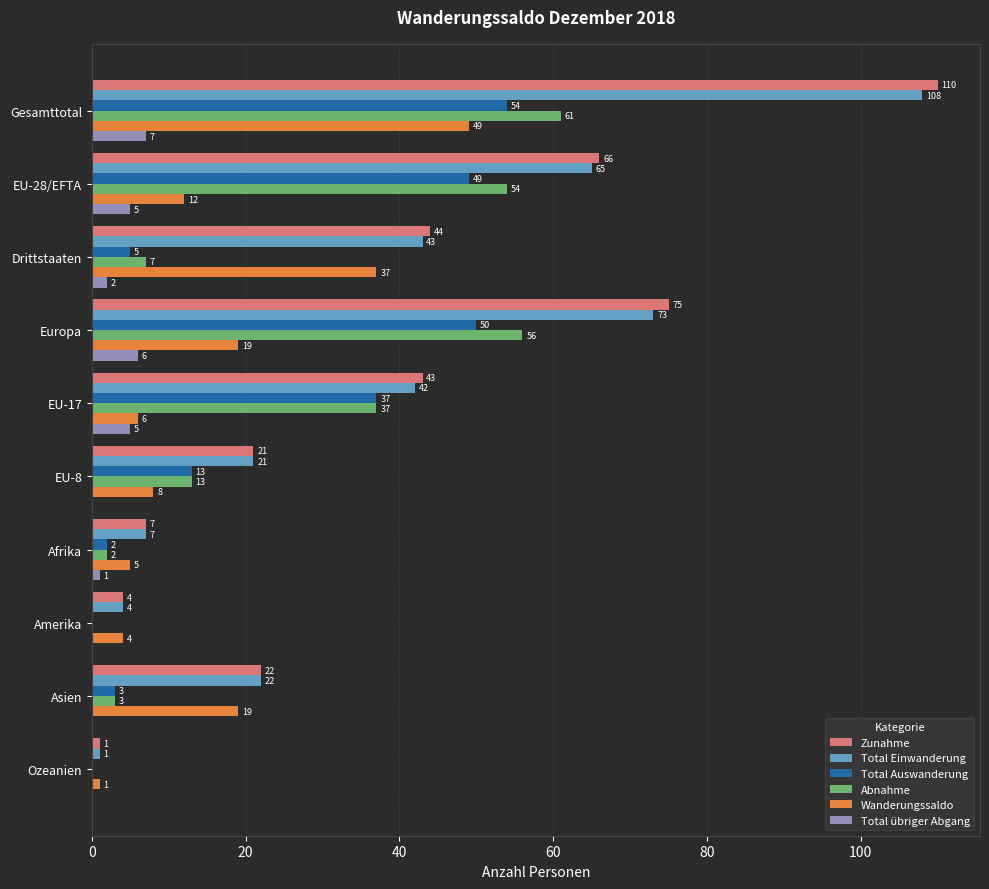

Count the number of data series in this chart.

6